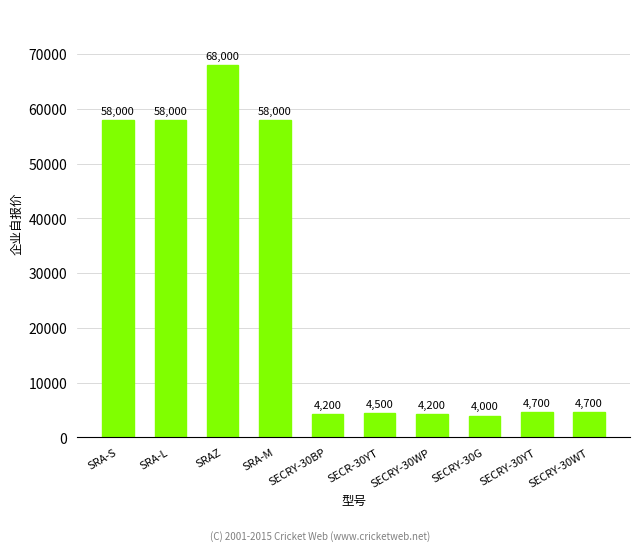

What is the minimum value shown in the chart?

4000